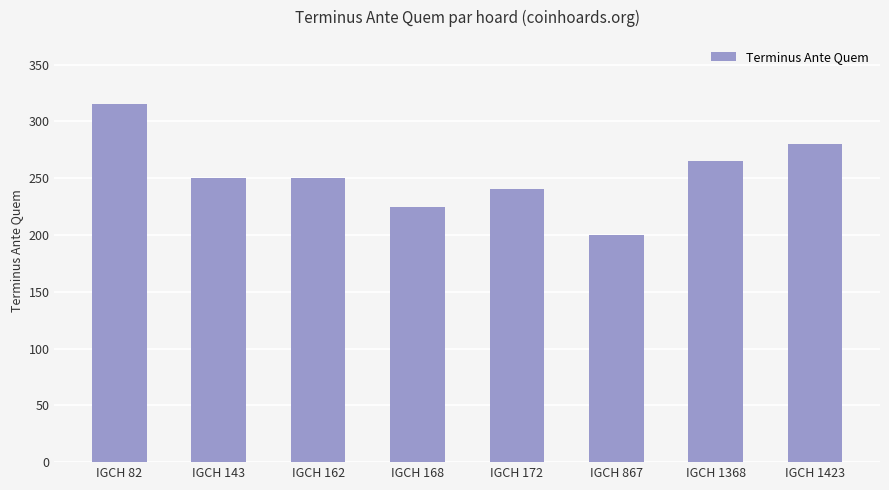

What is the minimum value shown in the chart?

200